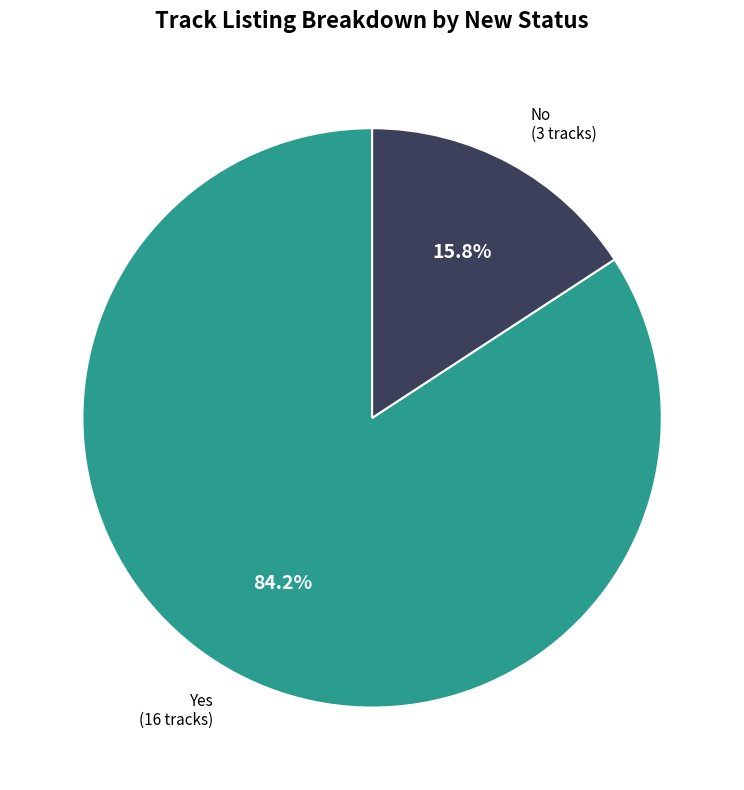

Does any single category account for the majority?

Yes